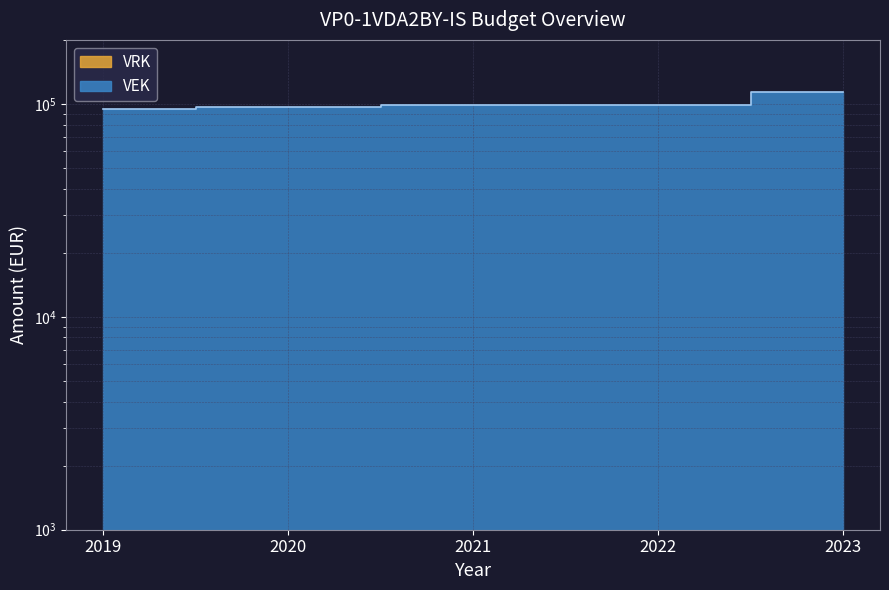

How many series are shown in this chart?

1